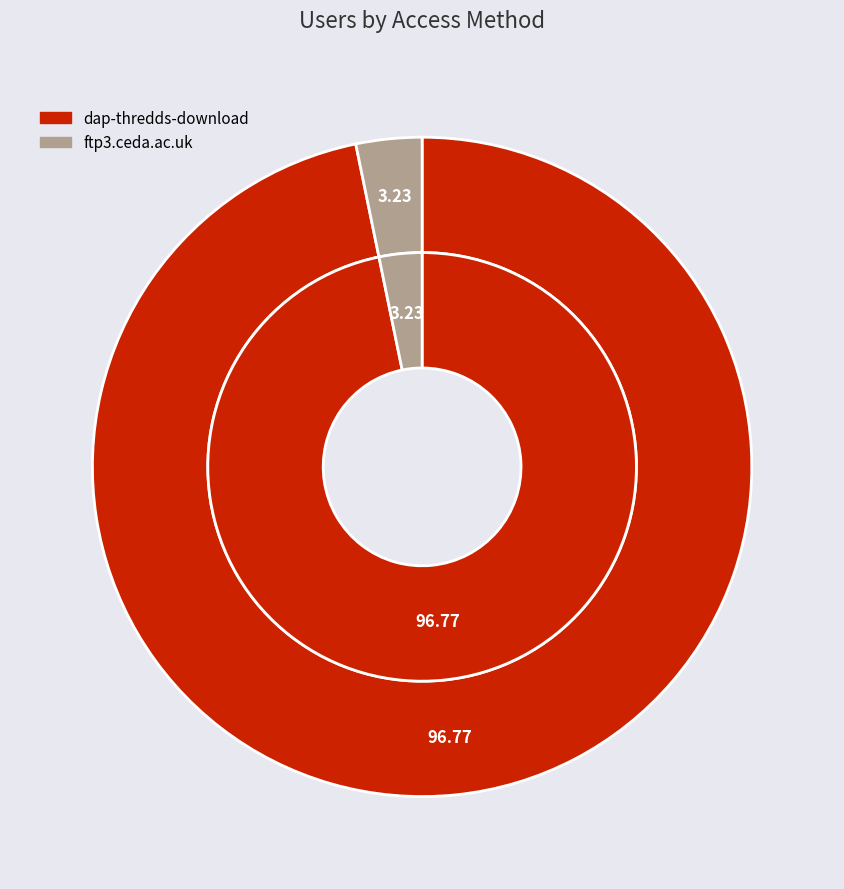

Is there a majority slice in this chart?

Yes